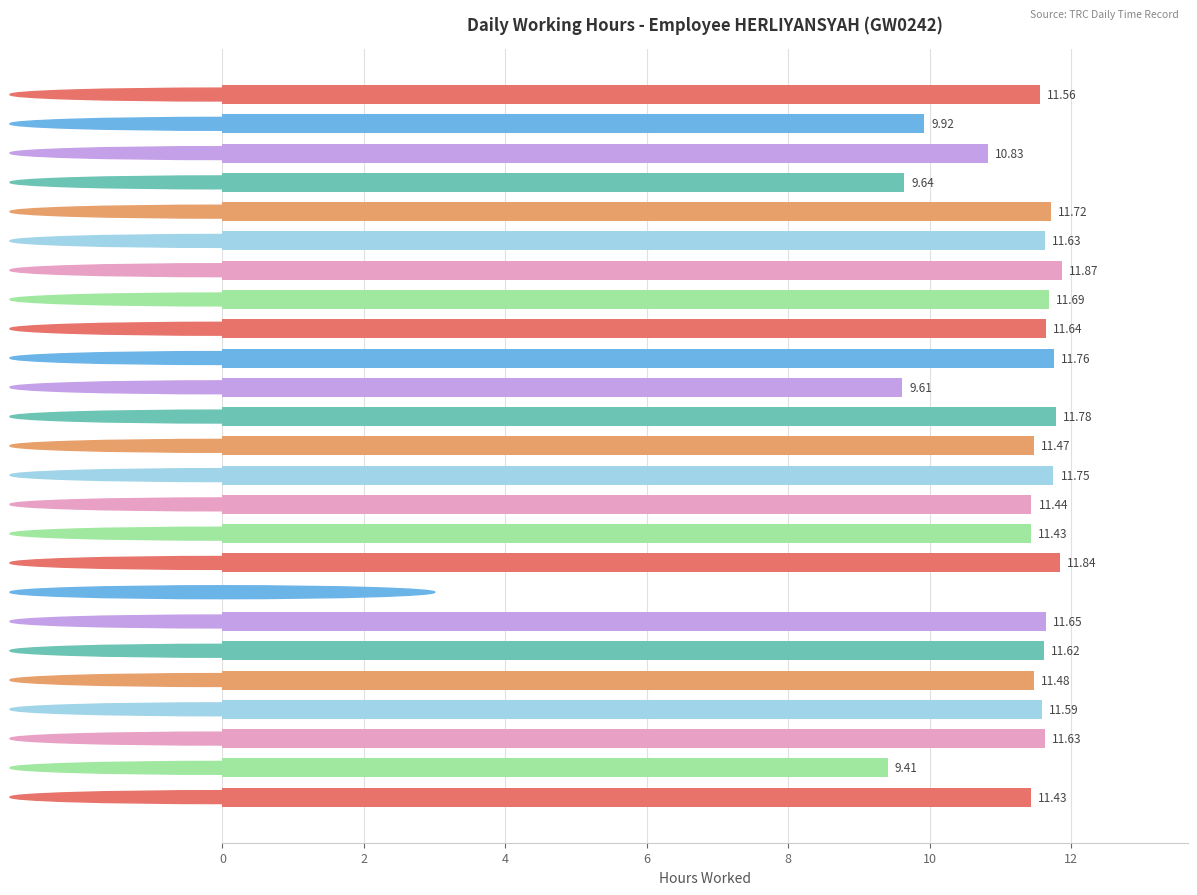

Which has a higher value, 9-Sun or 14-Fri?

14-Fri